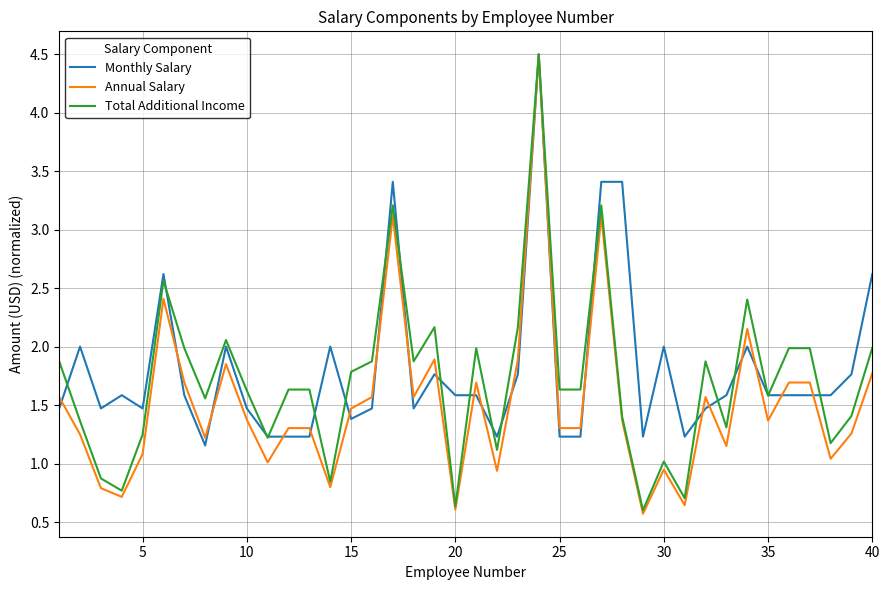

True or false: Annual Salary has more than 2 interior local peaks.

True